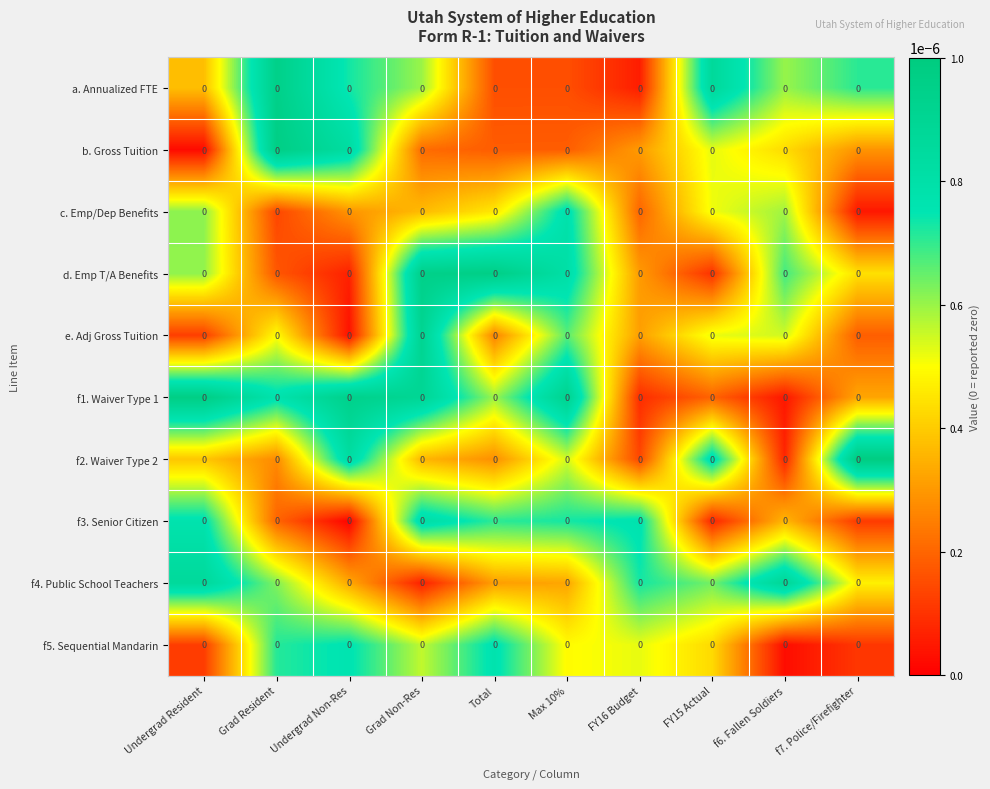

Reading left to right, what are all the values shown in this chart?

a. Annualized FTE: Undergrad Resident=0.0	Grad Resident=0.0	Undergrad Non-Res=0.0	Grad Non-Res=0.0	Total=0.0	Max 10%=0.0	FY16 Budget=0.0	FY15 Actual=0.0	f6. Fallen Soldiers=0.0	f7. Police/Firefighter=0.0
b. Gross Tuition: Undergrad Resident=0.0	Grad Resident=0.0	Undergrad Non-Res=0.0	Grad Non-Res=0.0	Total=0.0	Max 10%=0.0	FY16 Budget=0.0	FY15 Actual=0.0	f6. Fallen Soldiers=0.0	f7. Police/Firefighter=0.0
c. Emp/Dep Benefits: Undergrad Resident=0.0	Grad Resident=0.0	Undergrad Non-Res=0.0	Grad Non-Res=0.0	Total=0.0	Max 10%=0.0	FY16 Budget=0.0	FY15 Actual=0.0	f6. Fallen Soldiers=0.0	f7. Police/Firefighter=0.0
d. Emp T/A Benefits: Undergrad Resident=0.0	Grad Resident=0.0	Undergrad Non-Res=0.0	Grad Non-Res=0.0	Total=0.0	Max 10%=0.0	FY16 Budget=0.0	FY15 Actual=0.0	f6. Fallen Soldiers=0.0	f7. Police/Firefighter=0.0
e. Adj Gross Tuition: Undergrad Resident=0.0	Grad Resident=0.0	Undergrad Non-Res=0.0	Grad Non-Res=0.0	Total=0.0	Max 10%=0.0	FY16 Budget=0.0	FY15 Actual=0.0	f6. Fallen Soldiers=0.0	f7. Police/Firefighter=0.0
f1. Waiver Type 1: Undergrad Resident=0.0	Grad Resident=0.0	Undergrad Non-Res=0.0	Grad Non-Res=0.0	Total=0.0	Max 10%=0.0	FY16 Budget=0.0	FY15 Actual=0.0	f6. Fallen Soldiers=0.0	f7. Police/Firefighter=0.0
f2. Waiver Type 2: Undergrad Resident=0.0	Grad Resident=0.0	Undergrad Non-Res=0.0	Grad Non-Res=0.0	Total=0.0	Max 10%=0.0	FY16 Budget=0.0	FY15 Actual=0.0	f6. Fallen Soldiers=0.0	f7. Police/Firefighter=0.0
f3. Senior Citizen: Undergrad Resident=0.0	Grad Resident=0.0	Undergrad Non-Res=0.0	Grad Non-Res=0.0	Total=0.0	Max 10%=0.0	FY16 Budget=0.0	FY15 Actual=0.0	f6. Fallen Soldiers=0.0	f7. Police/Firefighter=0.0
f4. Public School Teachers: Undergrad Resident=0.0	Grad Resident=0.0	Undergrad Non-Res=0.0	Grad Non-Res=0.0	Total=0.0	Max 10%=0.0	FY16 Budget=0.0	FY15 Actual=0.0	f6. Fallen Soldiers=0.0	f7. Police/Firefighter=0.0
f5. Sequential Mandarin: Undergrad Resident=0.0	Grad Resident=0.0	Undergrad Non-Res=0.0	Grad Non-Res=0.0	Total=0.0	Max 10%=0.0	FY16 Budget=0.0	FY15 Actual=0.0	f6. Fallen Soldiers=0.0	f7. Police/Firefighter=0.0